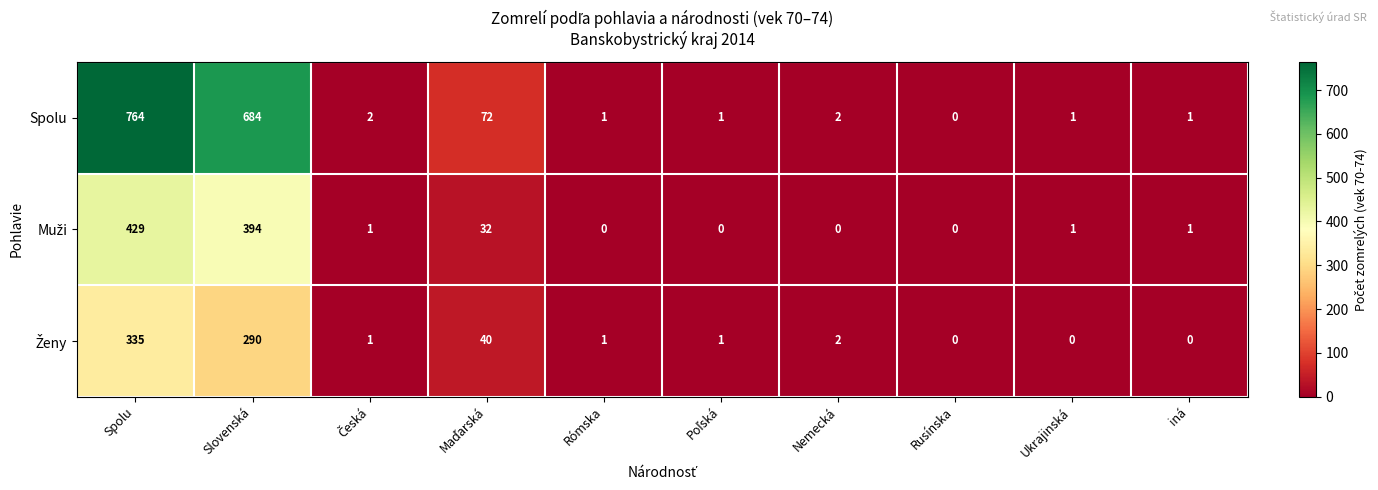

What is the difference between the Spolu values at Rómska and Spolu?

763